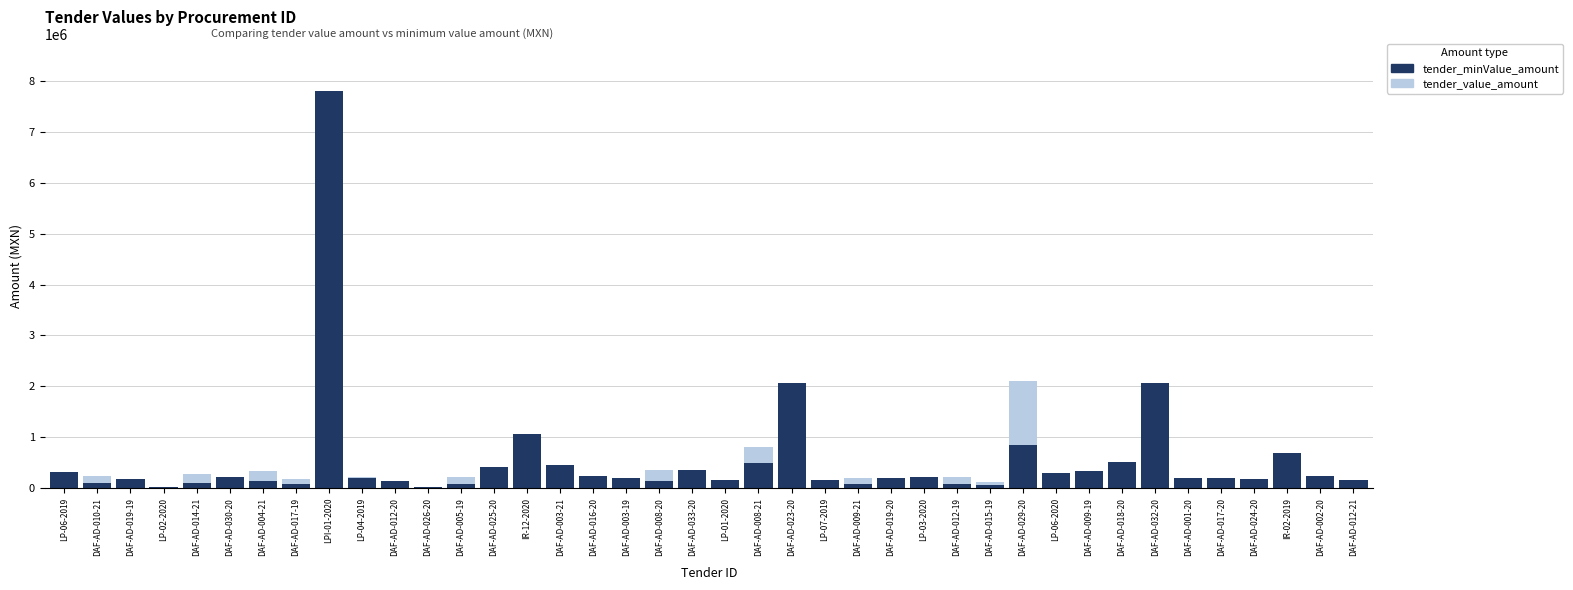

What is the spread (max minus min) of values at DAF-AD-017-19?

107400.0